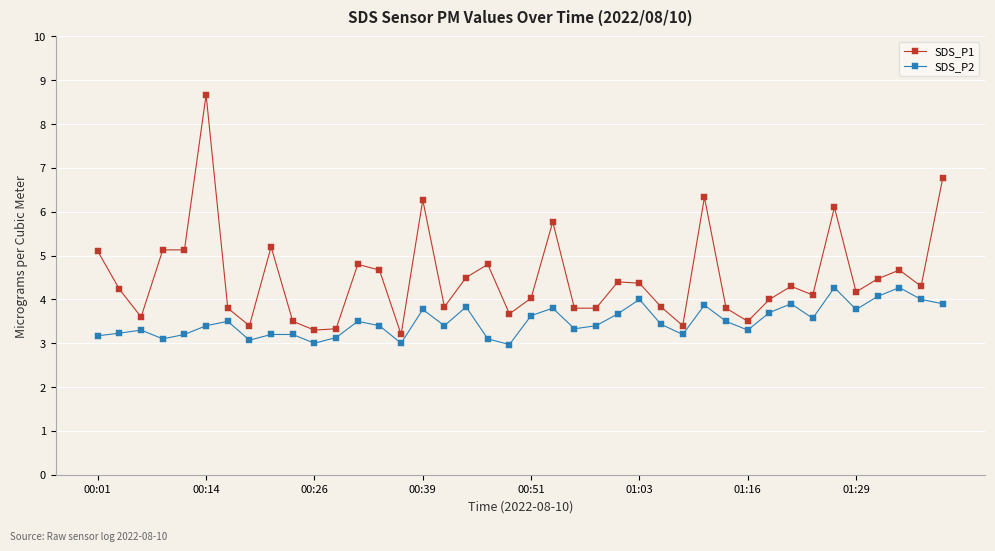

What is the difference between the maximum and second lowest values in the SDS_P1 series?

5.4